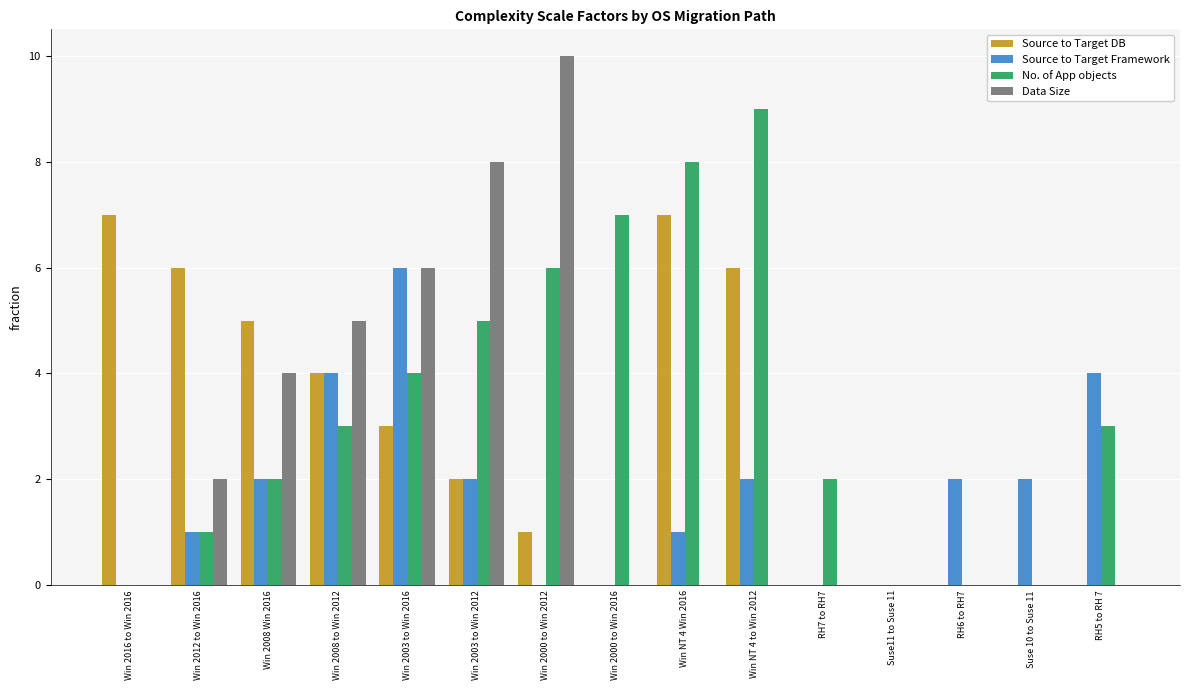

The value of Source to Target DB at Win 2016 to Win 2016 is 7. True or false?

True